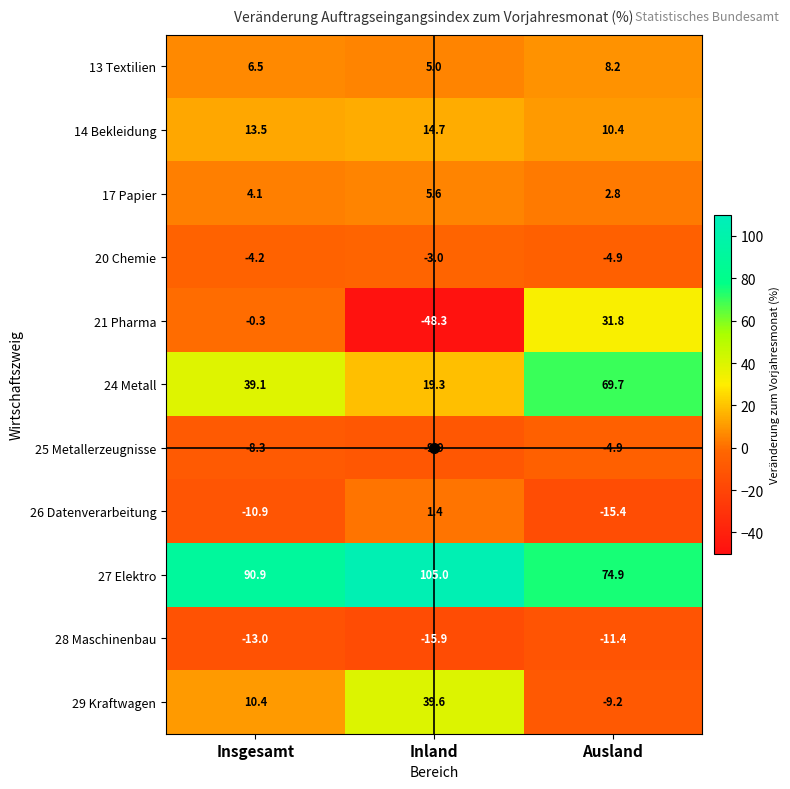

What is the sum of the 26 Datenverarbeitung values at Inland and Ausland?

-14.0